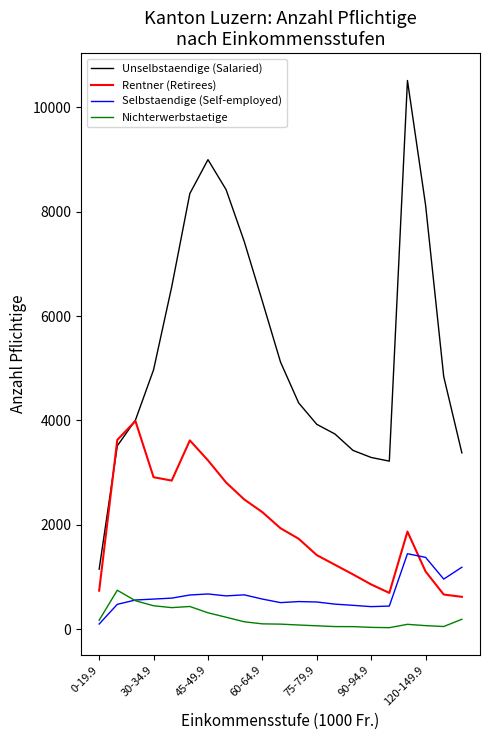

What is the minimum value for Unselbstaendige (Salaried)?

1151